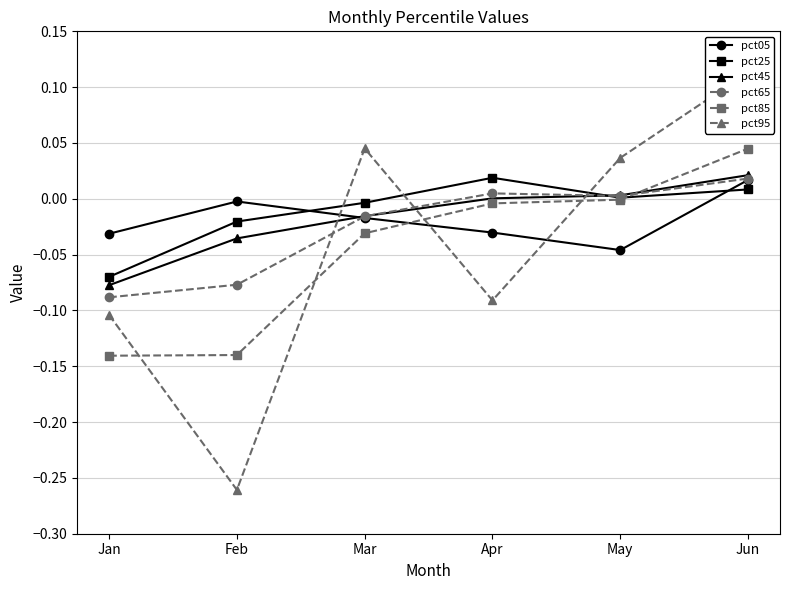

Between Mar and Jun, which series saw the biggest shift?

pct85